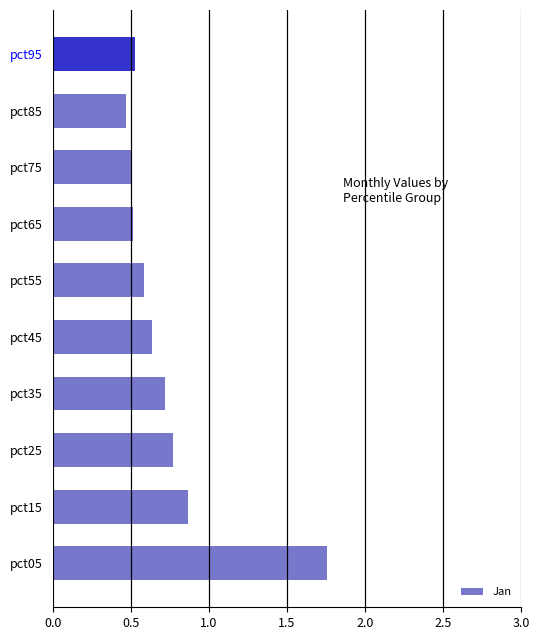

What is the average value?

0.7